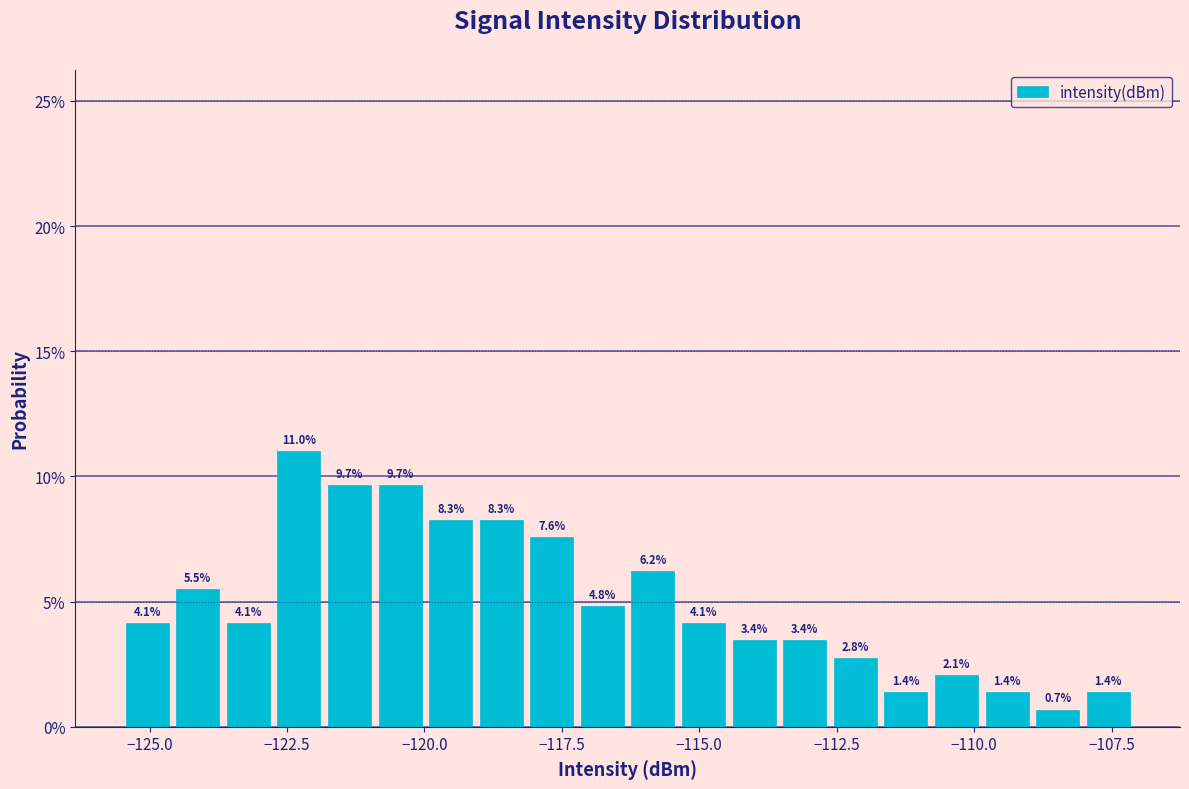

Around what value on the x-axis is the tallest bar? Give the approximate position of its centre, as read against the axis.

-122.5